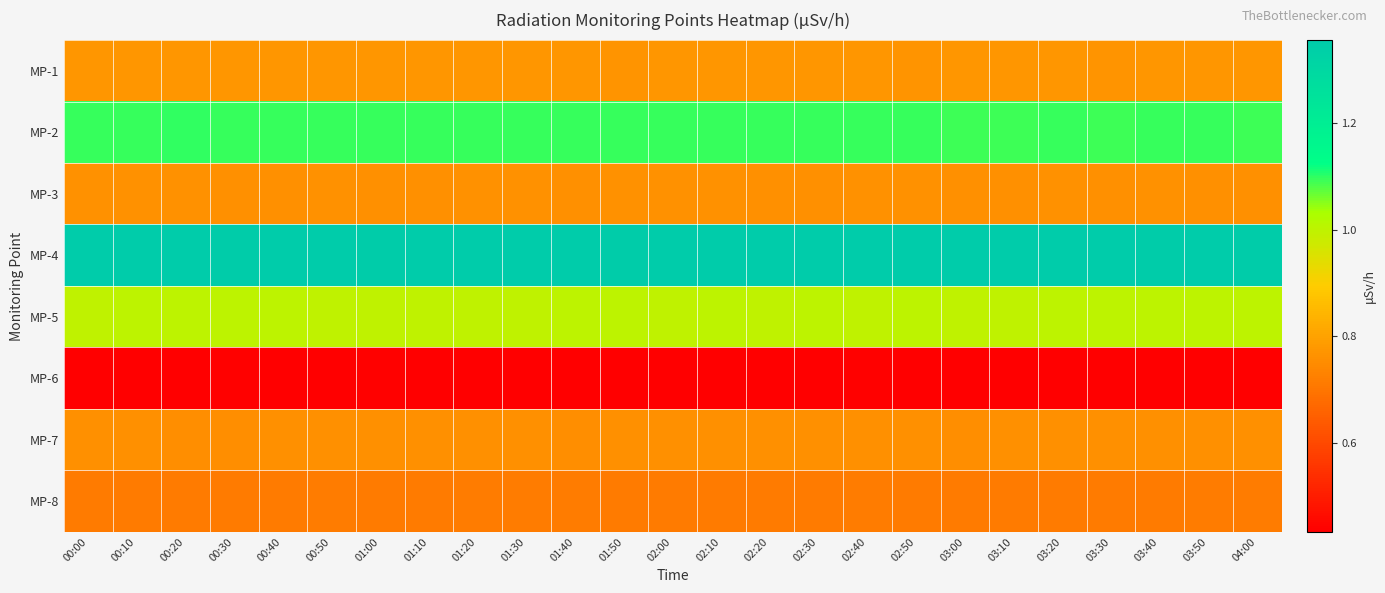

At how many categories does at least one series exceed 0?

25